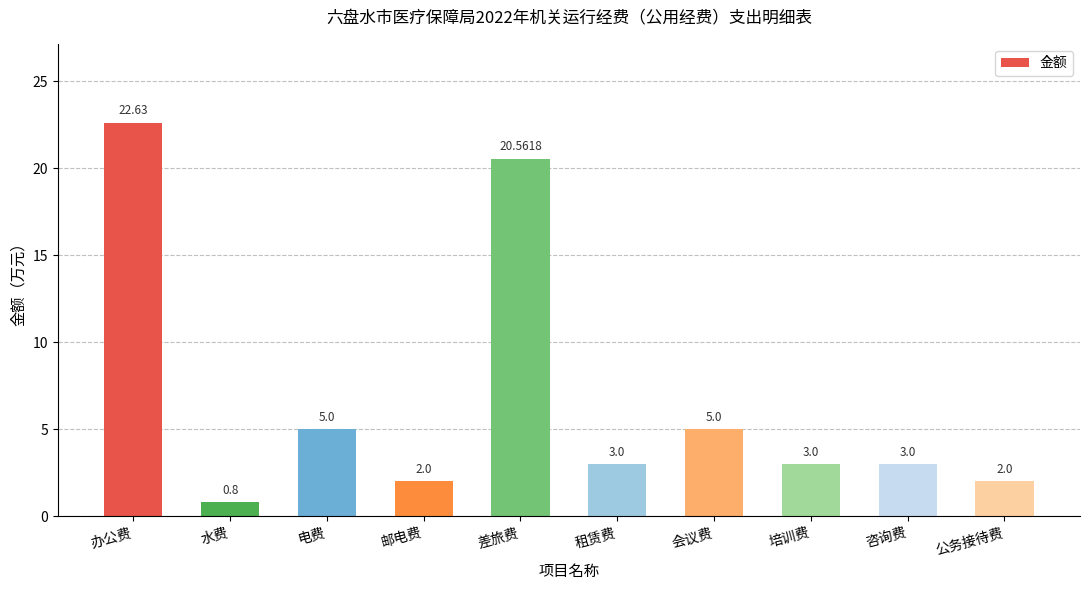

Is it true that the value at 办公费 is 22.6?

True